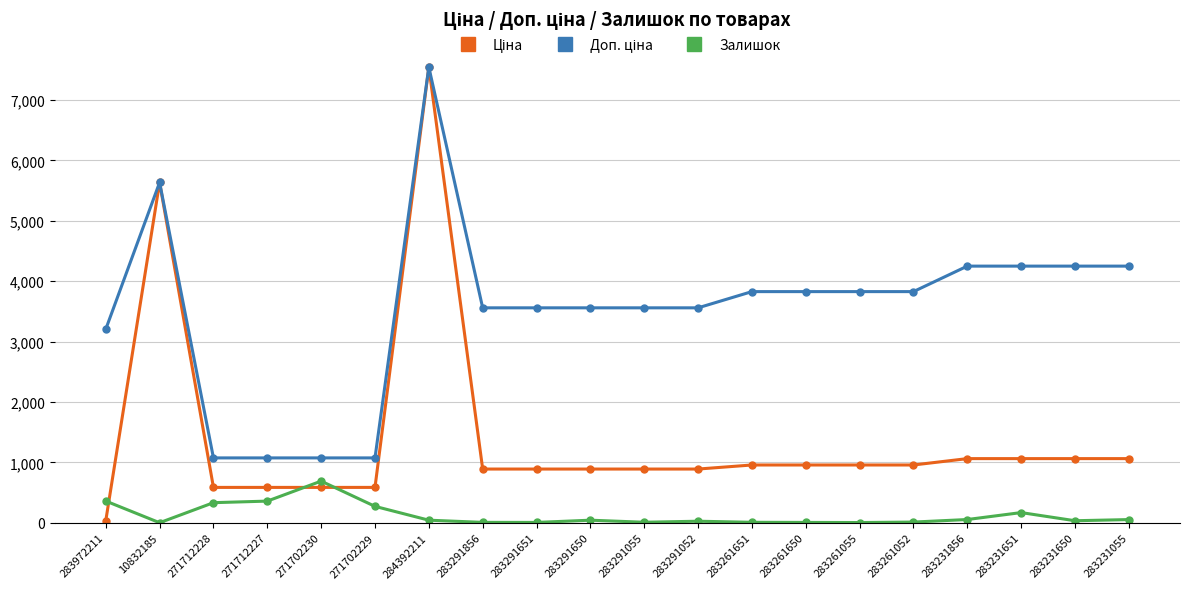

Does the chart have visible grid lines?

Yes